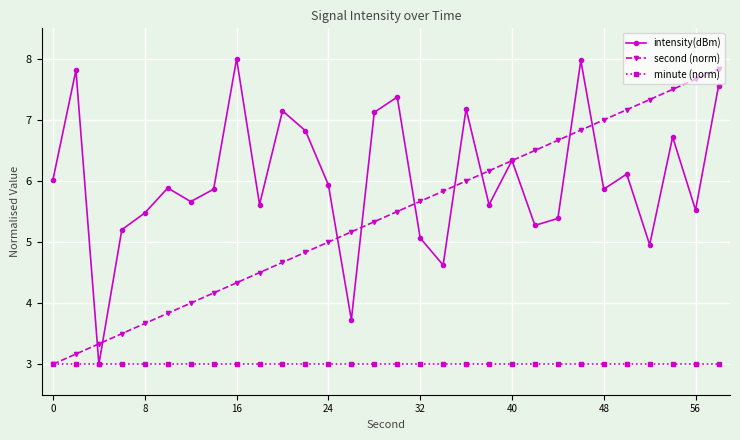

What is the value of the second (norm) point at the 16th from the left?

5.5